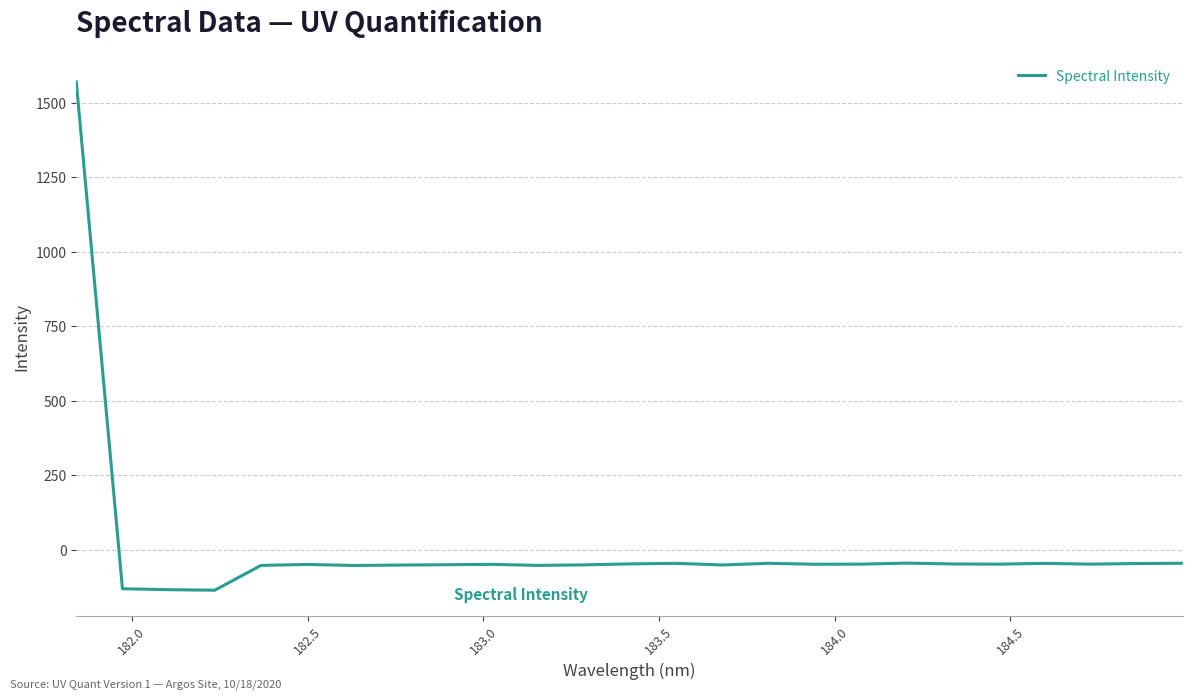

What is the difference between the maximum and minimum values?

1707.6